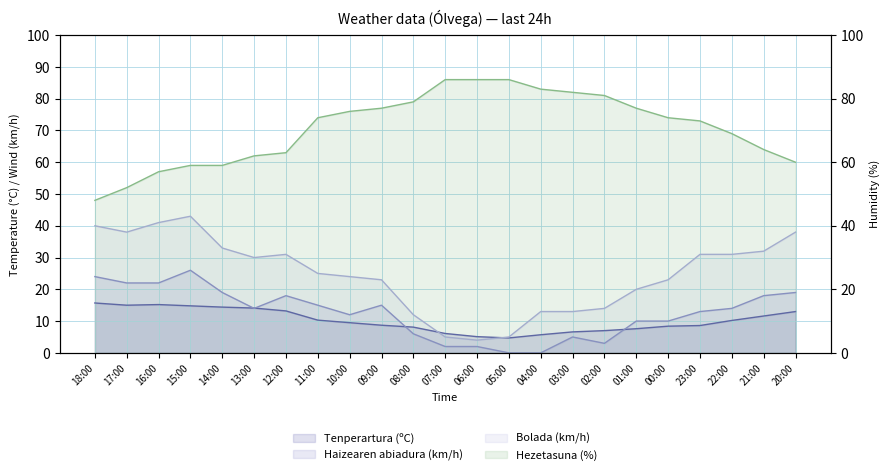

Reading left to right, list all the values displayed in this chart.

Tenperartura (ºC): 18:00=15.7	17:00=15.0	16:00=15.2	15:00=14.8	14:00=14.4	13:00=14.1	12:00=13.2	11:00=10.3	10:00=9.5	09:00=8.7	08:00=8.1	07:00=6.1	06:00=5.1	05:00=4.7	04:00=5.7	03:00=6.6	02:00=7.0	01:00=7.6	00:00=8.4	23:00=8.6	22:00=10.2	21:00=11.6	20:00=13.0
Hezetasuna (%): 18:00=48.0	17:00=52.0	16:00=57.0	15:00=59.0	14:00=59.0	13:00=62.0	12:00=63.0	11:00=74.0	10:00=76.0	09:00=77.0	08:00=79.0	07:00=86.0	06:00=86.0	05:00=86.0	04:00=83.0	03:00=82.0	02:00=81.0	01:00=77.0	00:00=74.0	23:00=73.0	22:00=69.0	21:00=64.0	20:00=60.0
Haizearen abiadura (km/h): 18:00=24.0	17:00=22.0	16:00=22.0	15:00=26.0	14:00=19.0	13:00=14.0	12:00=18.0	11:00=15.0	10:00=12.0	09:00=15.0	08:00=6.0	07:00=2.0	06:00=2.0	05:00=0.0	04:00=0.0	03:00=5.0	02:00=3.0	01:00=10.0	00:00=10.0	23:00=13.0	22:00=14.0	21:00=18.0	20:00=19.0
Bolada (km/h): 18:00=40.0	17:00=38.0	16:00=41.0	15:00=43.0	14:00=33.0	13:00=30.0	12:00=31.0	11:00=25.0	10:00=24.0	09:00=23.0	08:00=12.0	07:00=5.0	06:00=4.0	05:00=5.0	04:00=13.0	03:00=13.0	02:00=14.0	01:00=20.0	00:00=23.0	23:00=31.0	22:00=31.0	21:00=32.0	20:00=38.0